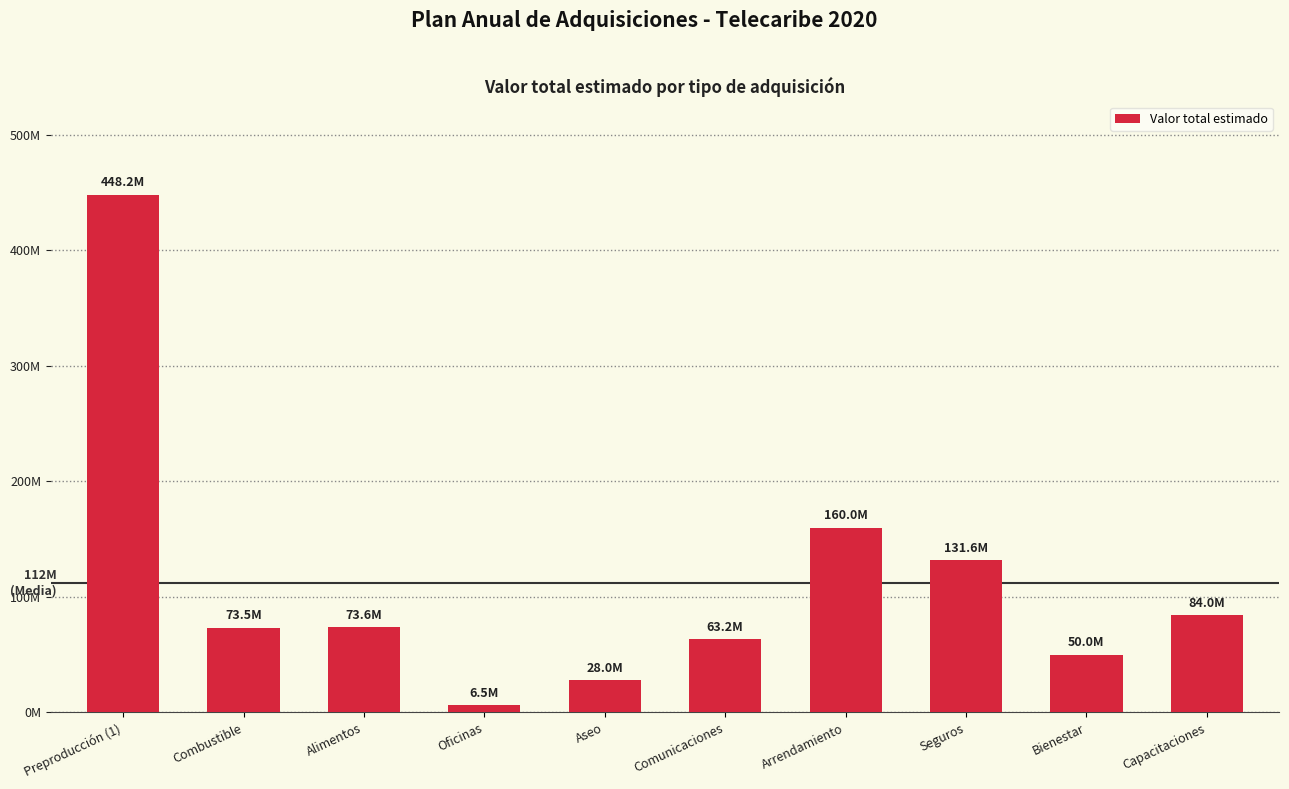

The value at Combustible is 73500000. True or false?

True